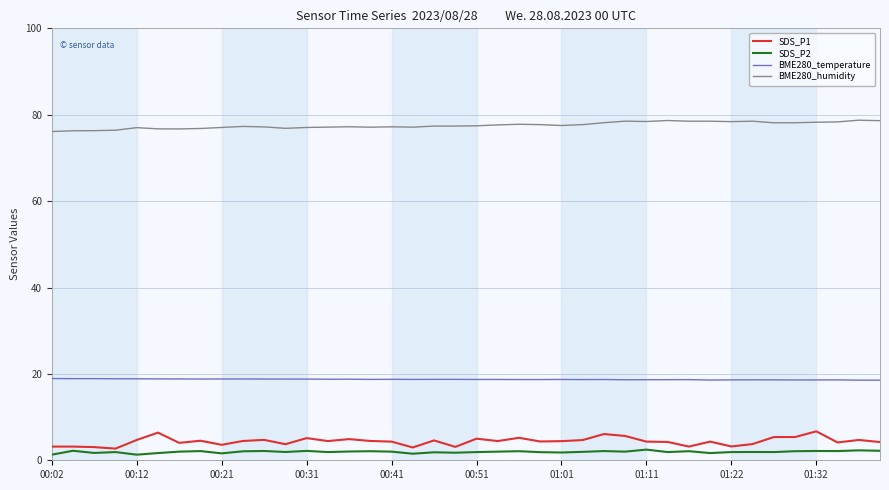

True or false: BME280_temperature and SDS_P1 intersect in this chart.

False